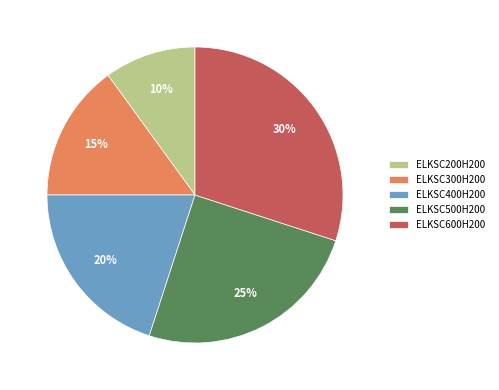

To the nearest percent, what is the average slice percentage?

20%